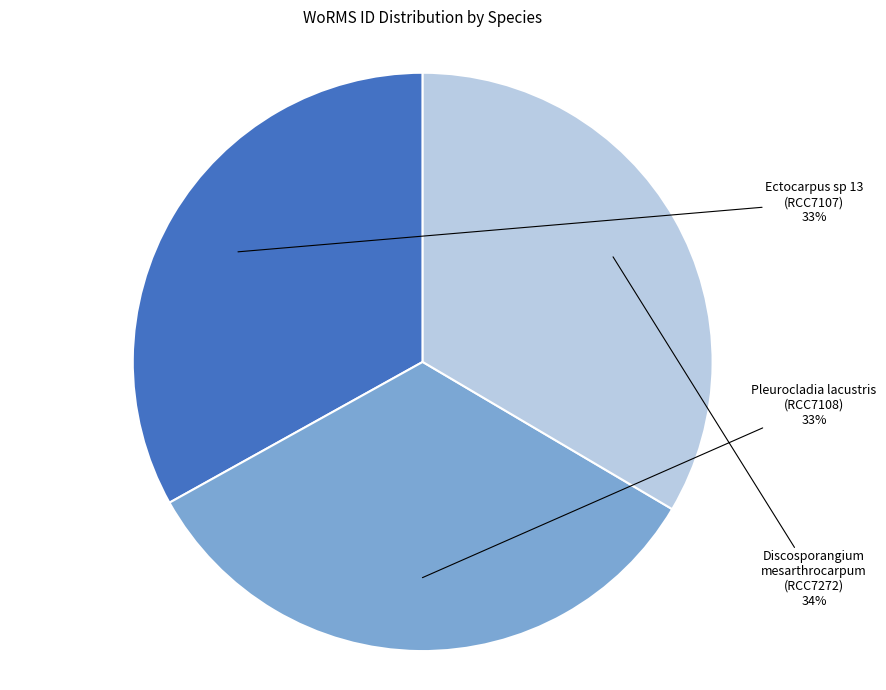

Is there any slice that represents more than half of the pie?

No